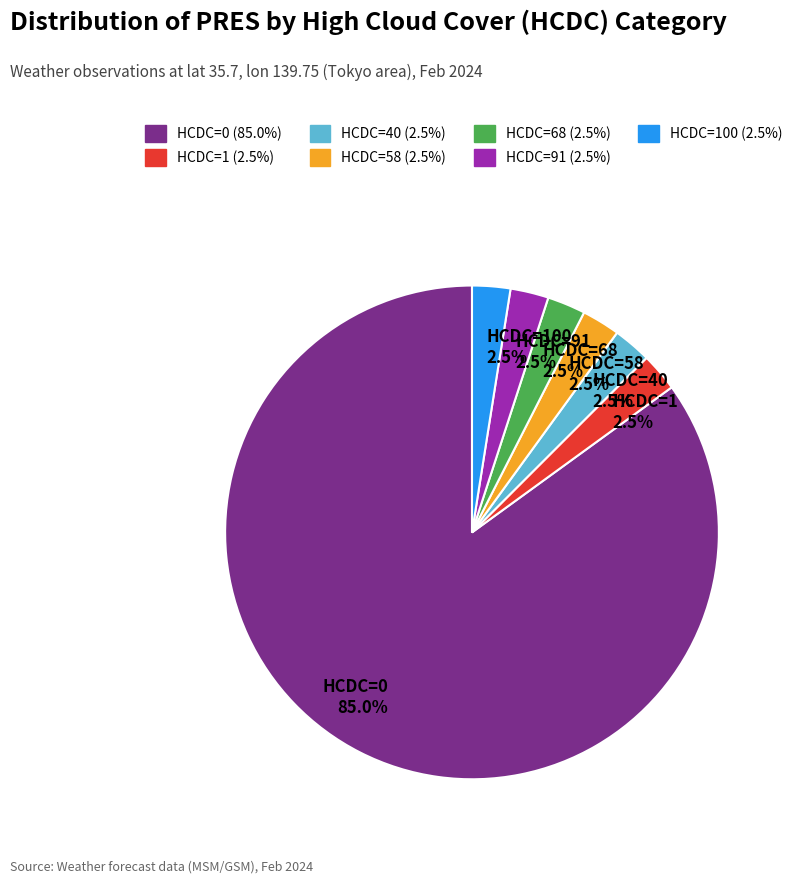

Approximately how many times larger is the value at HCDC=40 compared to HCDC=100?

1.0